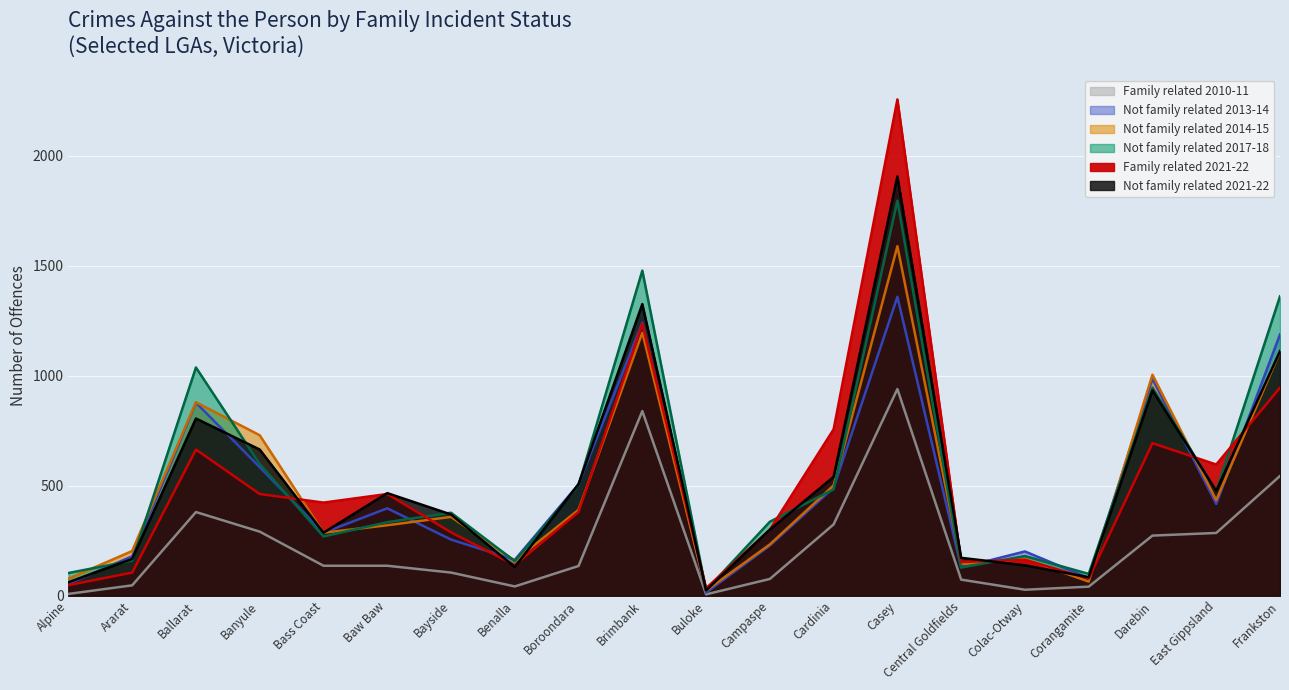

What is the sum of all Not family related 2014-15 values?

9862